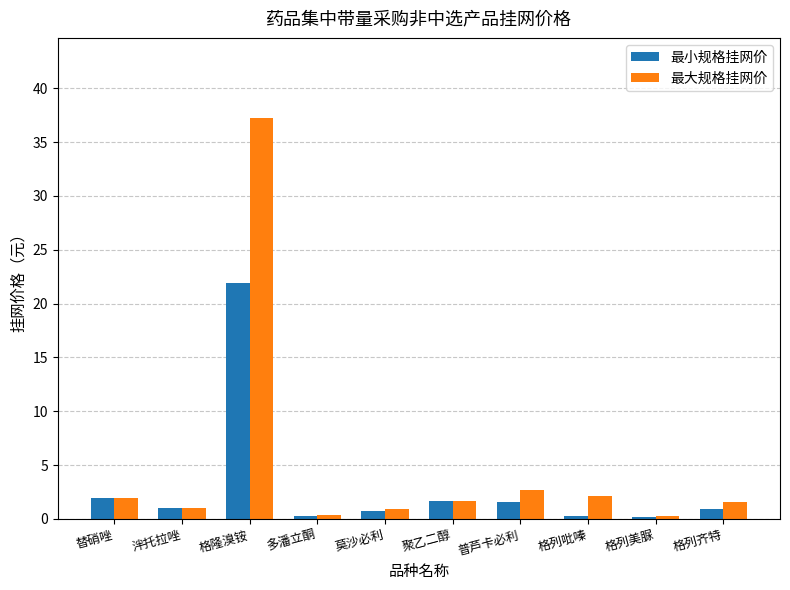

The 最小规格挂网价 series shows 1.0 at 泮托拉唑. True or false?

True